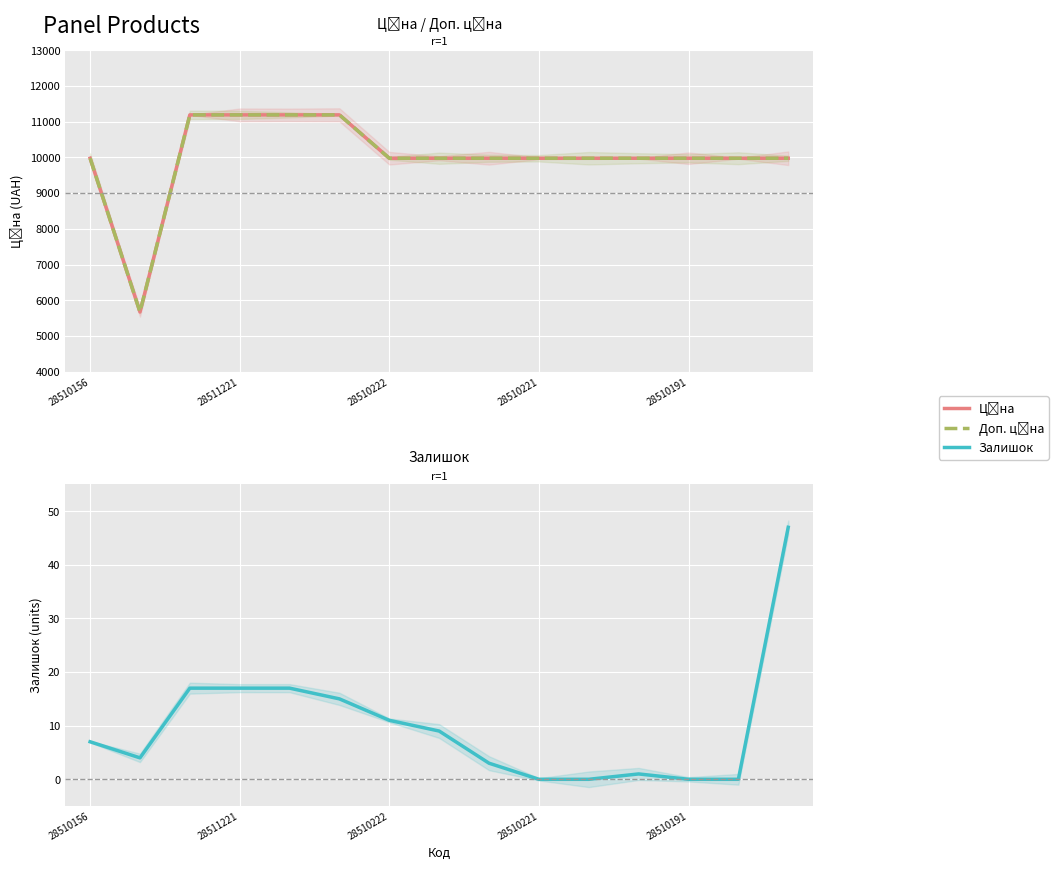

What is the value of the Залишок point at the 3rd from the left?

17.0